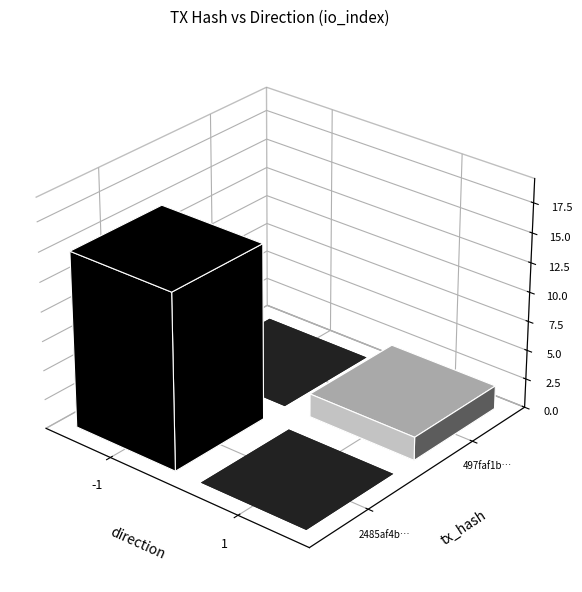

List the series in order of their peak value, lowest first.

497faf1baee559d041bdd8ce723185449a0a8bf, 2485af4be2ec9a8888de473999d1accfc688484